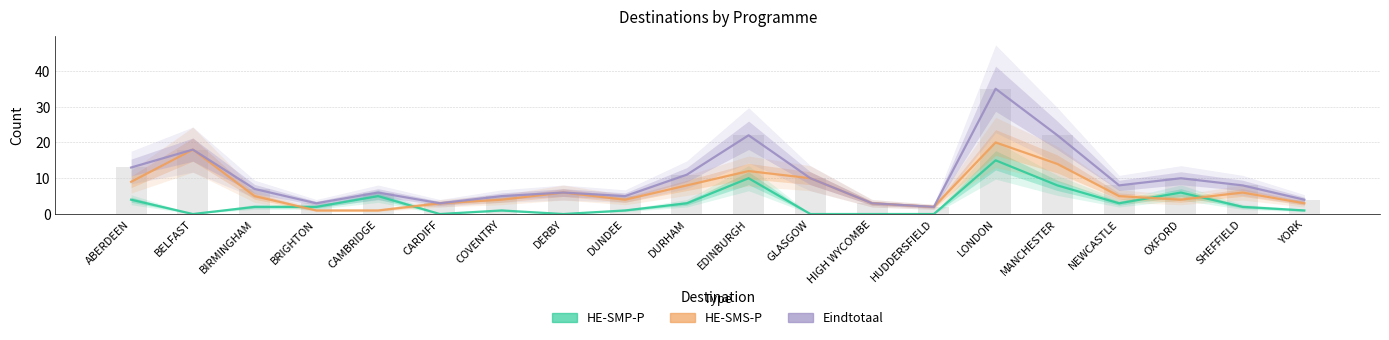

Does the chart contain any negative values?

No